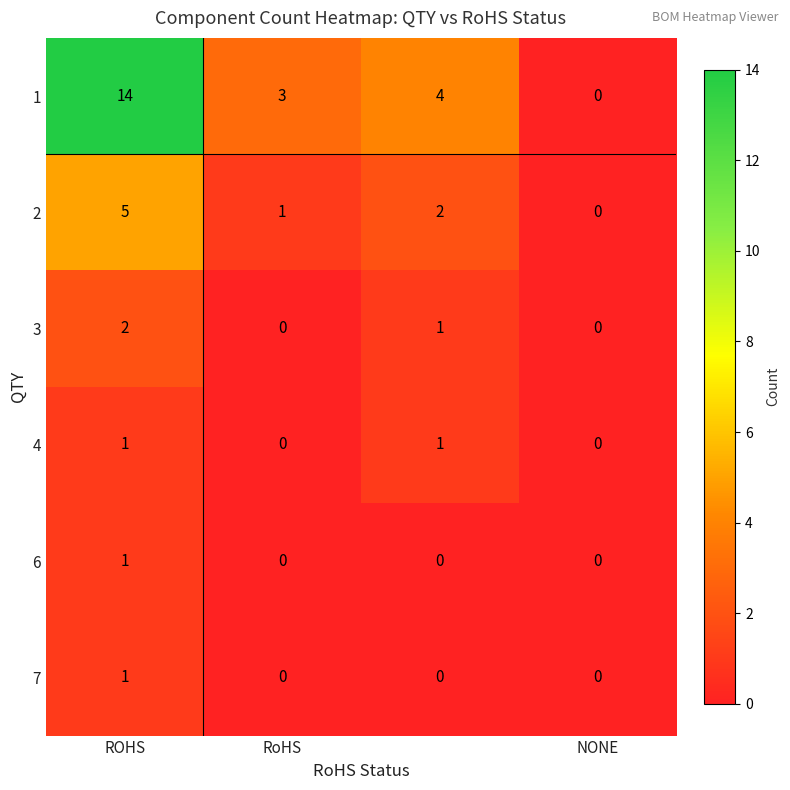

Count the 3 values in the range 0 to 2.

4